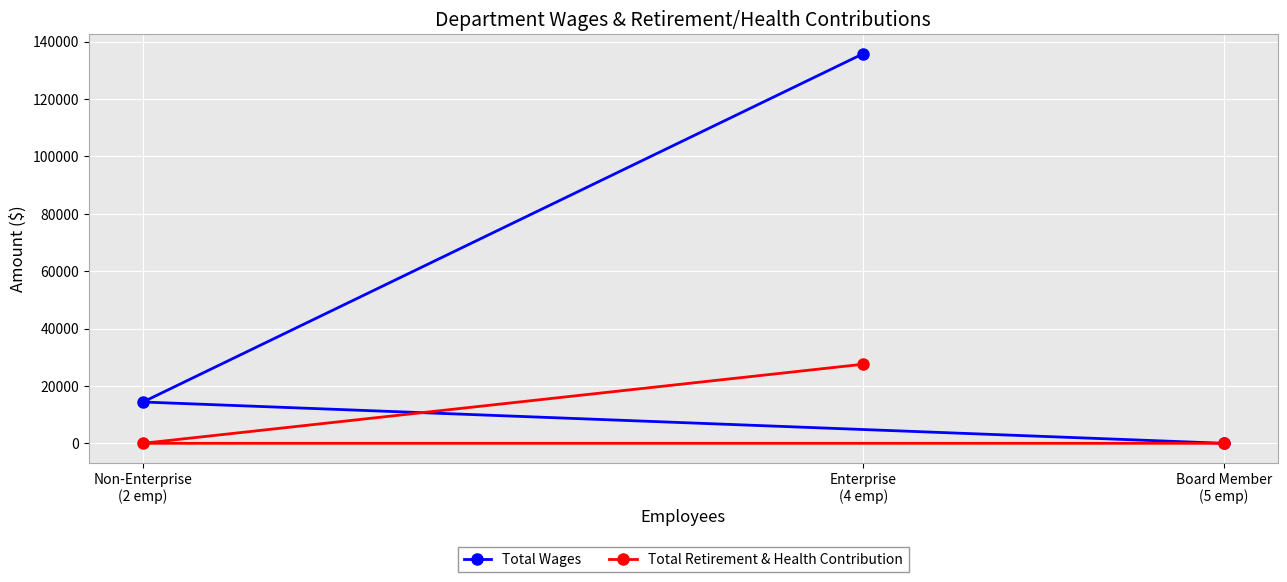

At which category is the sum across all series the highest?

Enterprise
(4 emp)